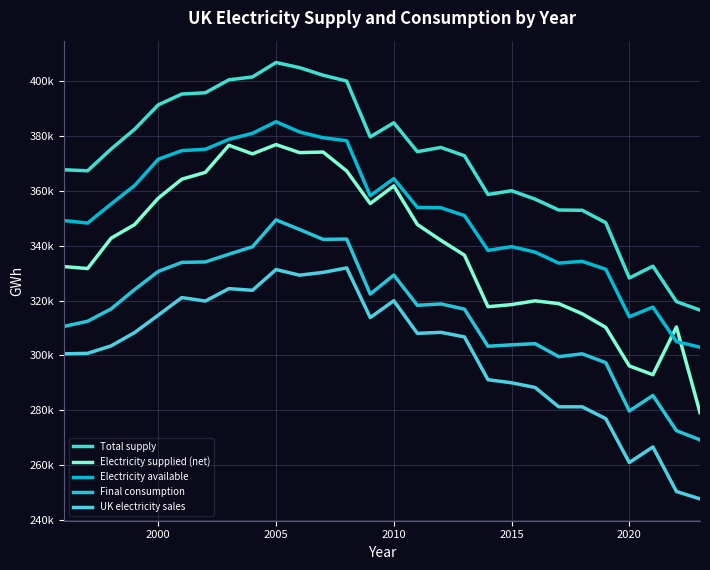

True or false: Total supply and Final consumption intersect in this chart.

False